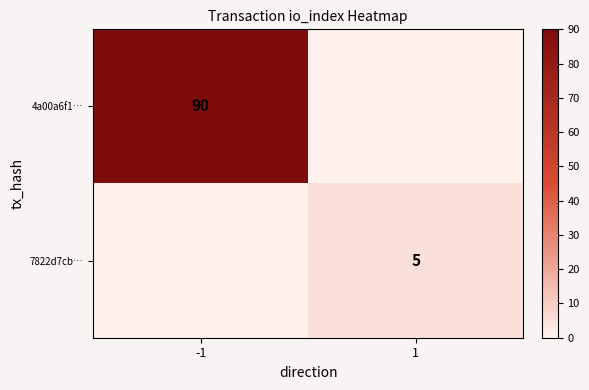

True or false: 4a00a6f1… has a value of 56 at -1.

False